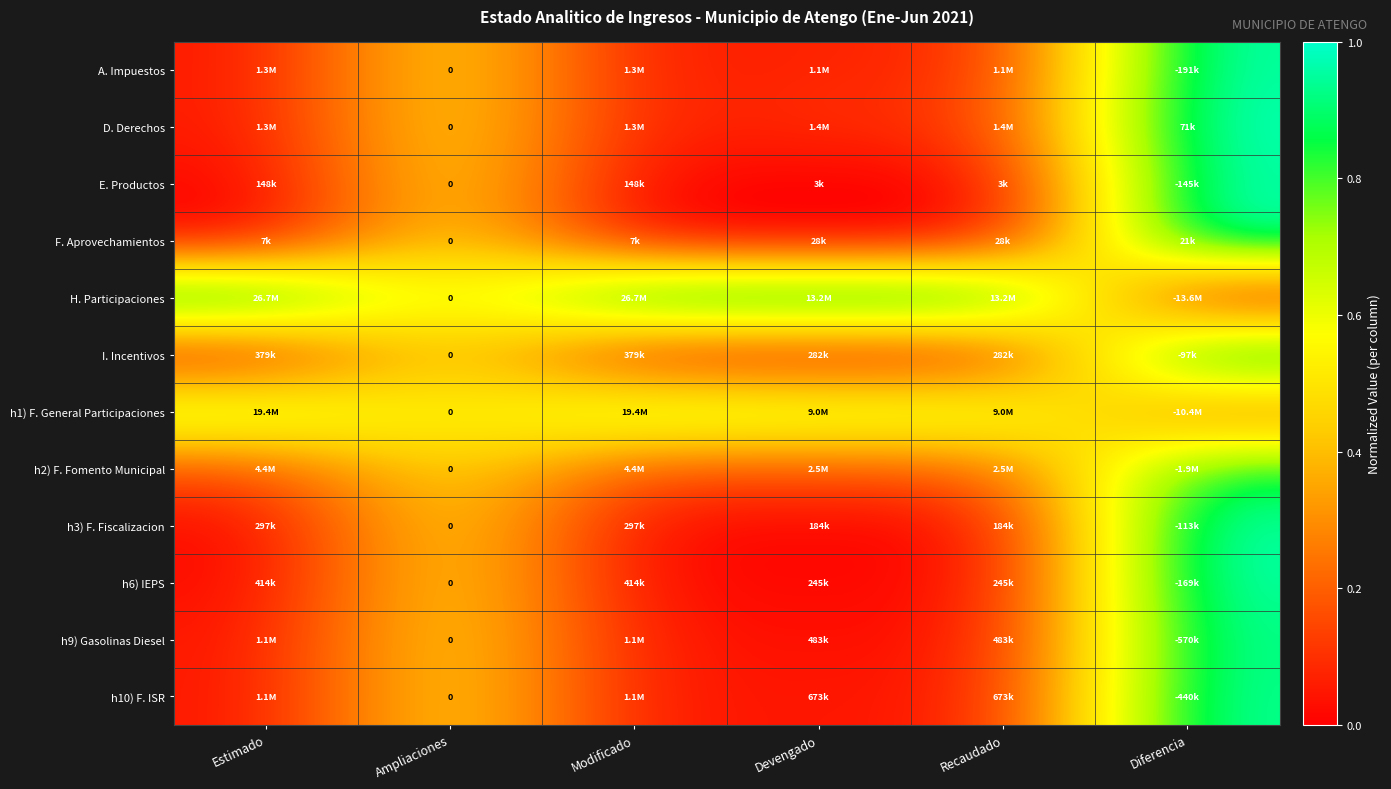

True or false: h3) F. Fiscalizacion has a value of 0.0 at Recaudado.

True